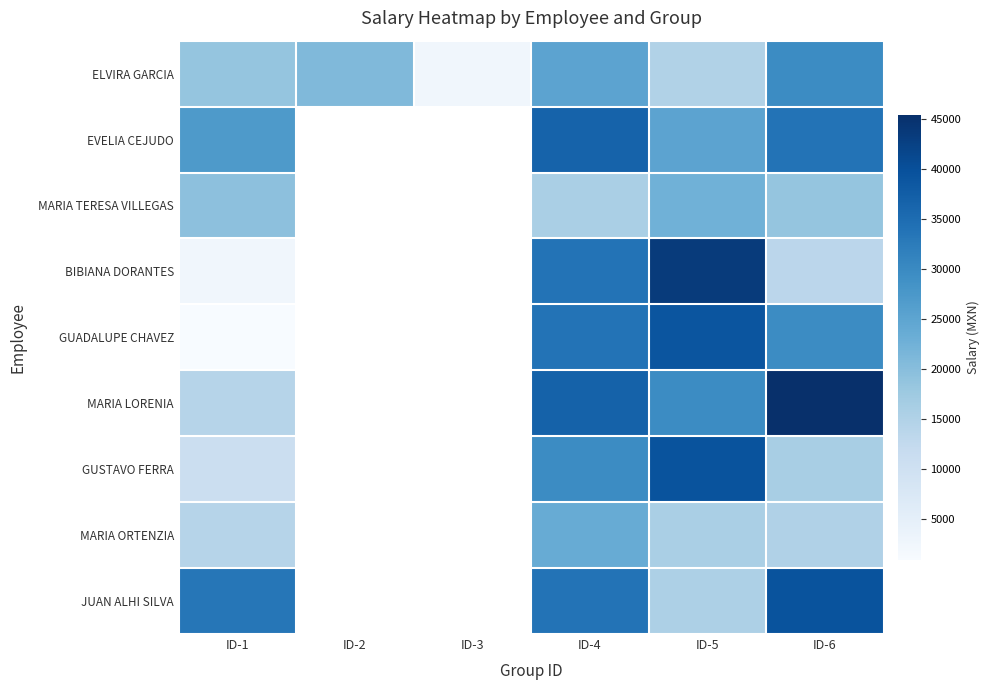

What is the average value of the ELVIRA GARCIA series?

18557.2